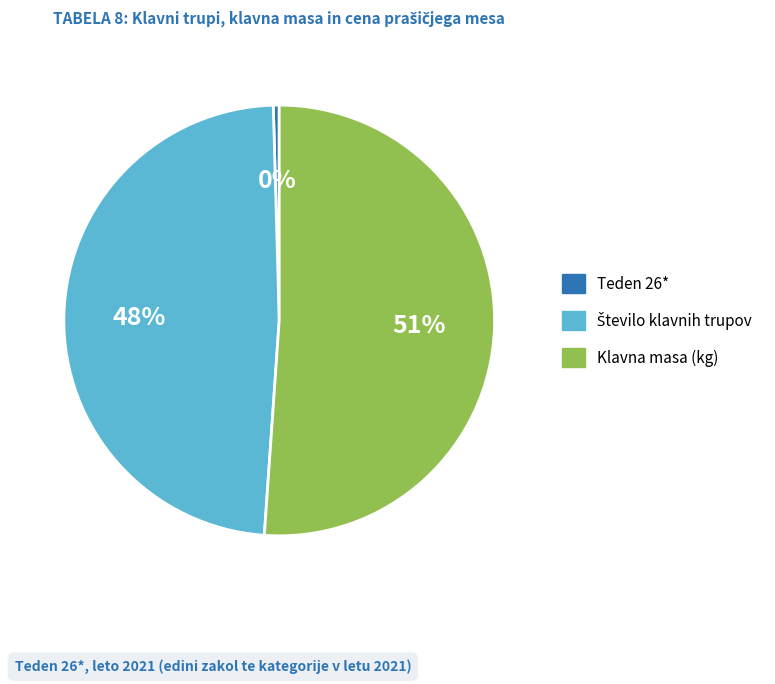

The Klavna masa (kg) slice represents 51% of the pie. True or false?

True